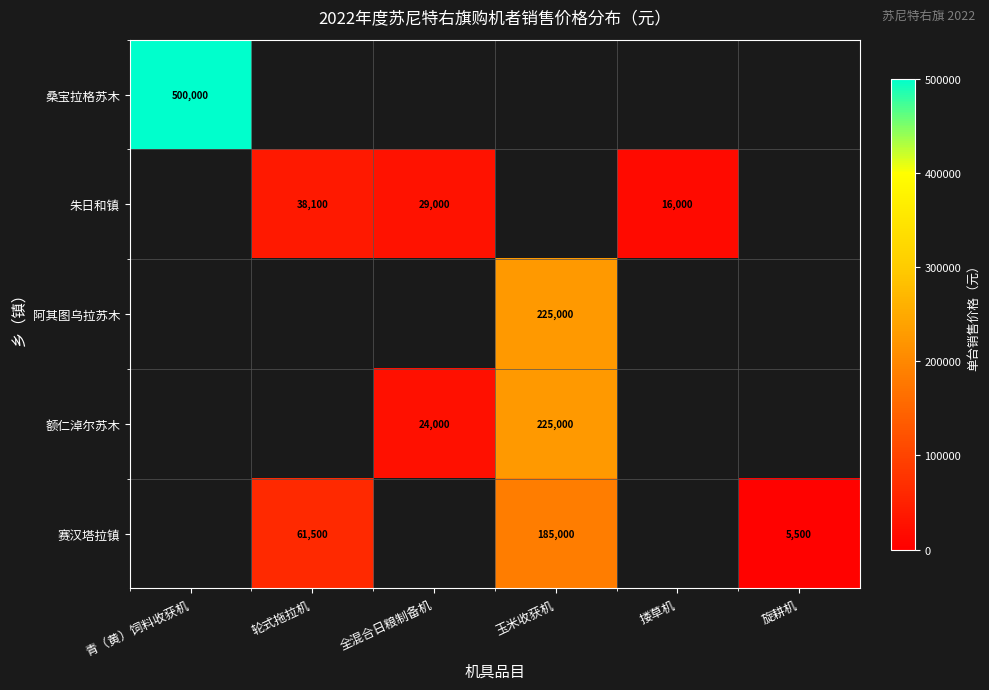

The value of 赛汉塔拉镇 at 玉米收获机 is 87782.0. True or false?

False